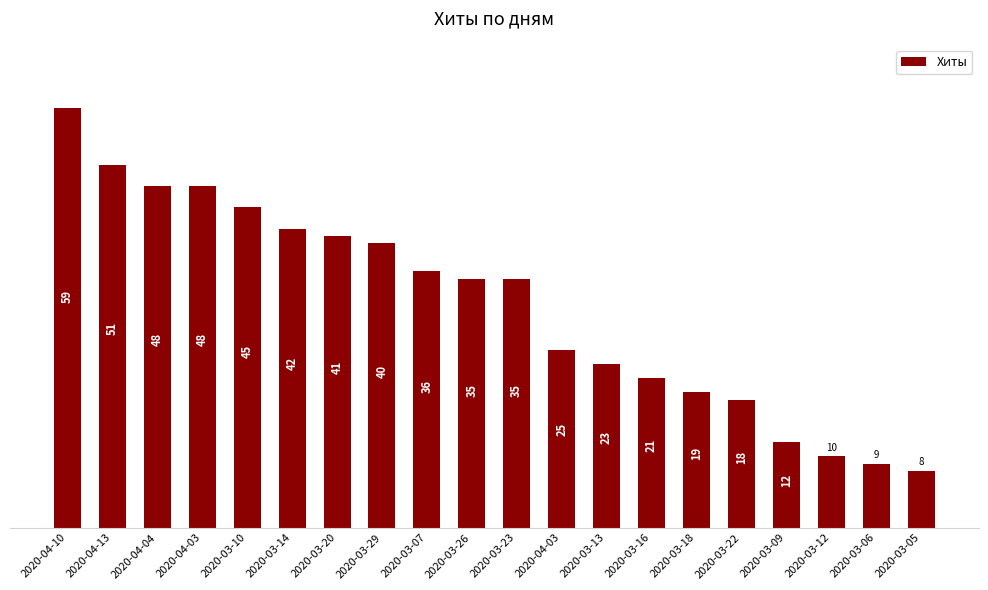

What is the ratio of the value at 2020-03-23 to the value at 2020-03-16?

1.7